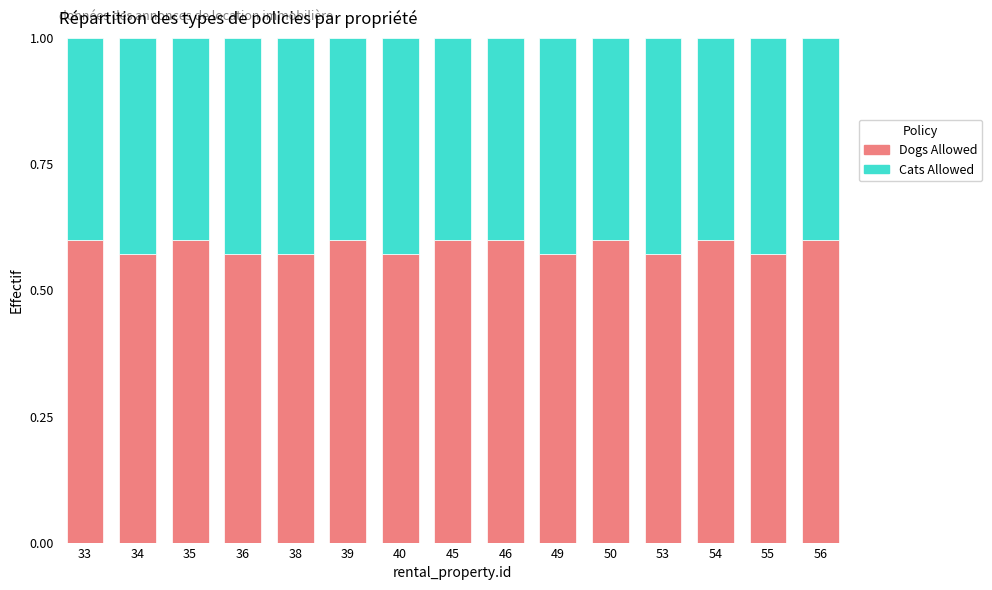

What is the total value across all series at 40?

1.0